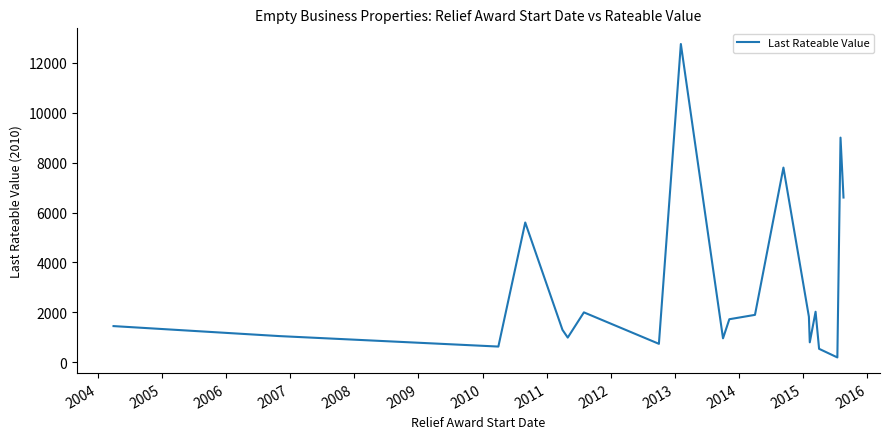

How many categories are shown in the chart?

20